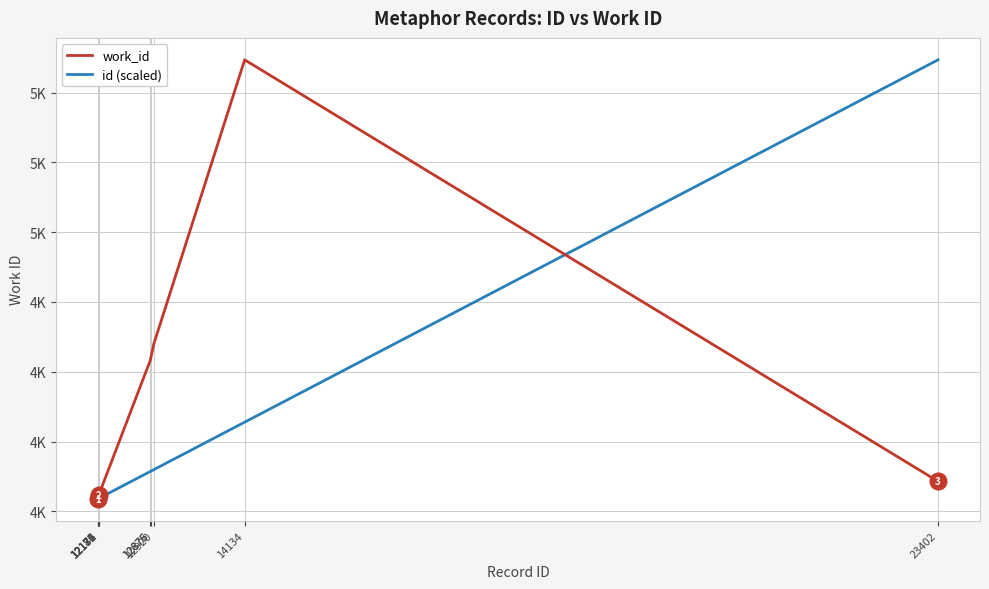

What value does the id (scaled) series have at 12920?

4659.8